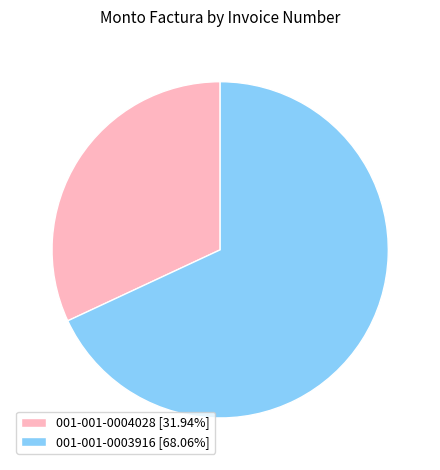

Approximately how many times larger is the value at 001-001-0004028 compared to 001-001-0003916?

0.5